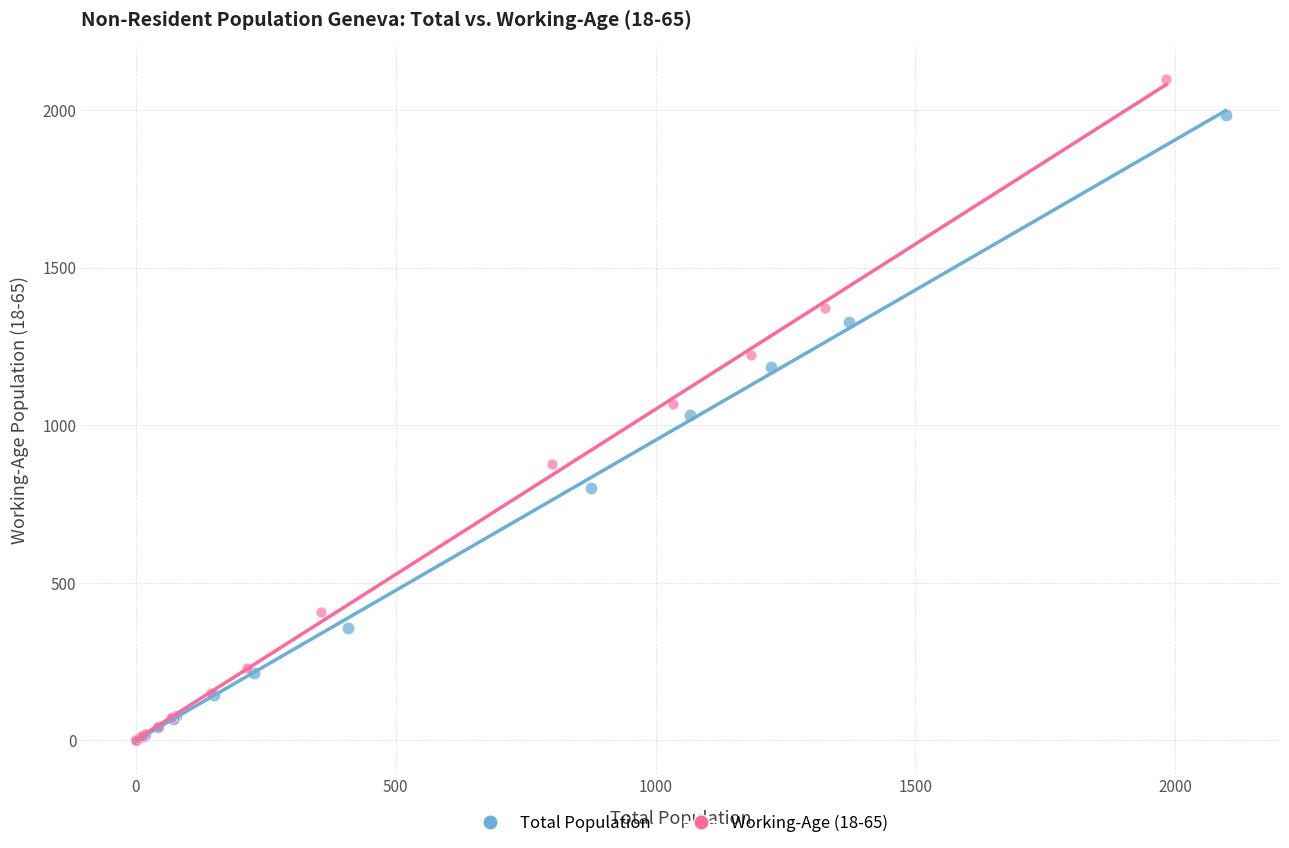

Which series has the widest spread of Y values?

Working-Age (18-65)